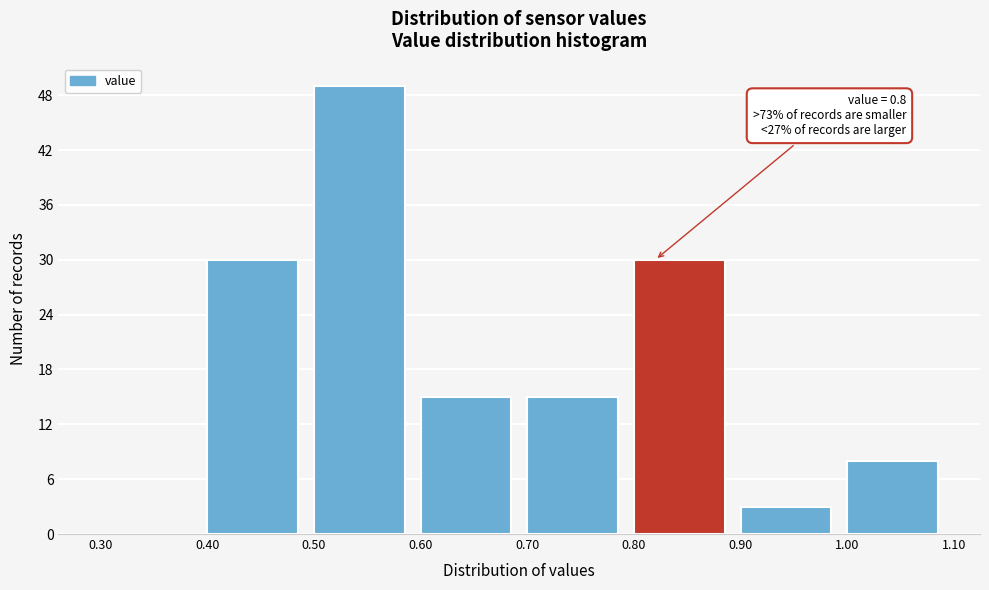

Which range on the x-axis has the tallest bar?

0.50 to 0.60